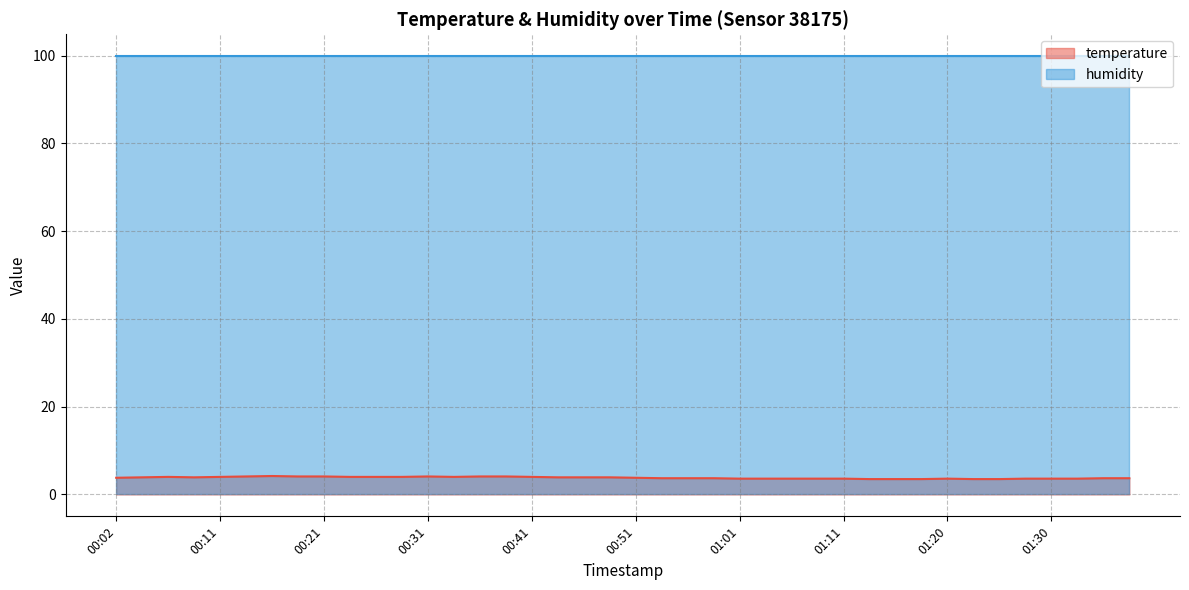

What is the difference between the second highest and second lowest values?

0.6